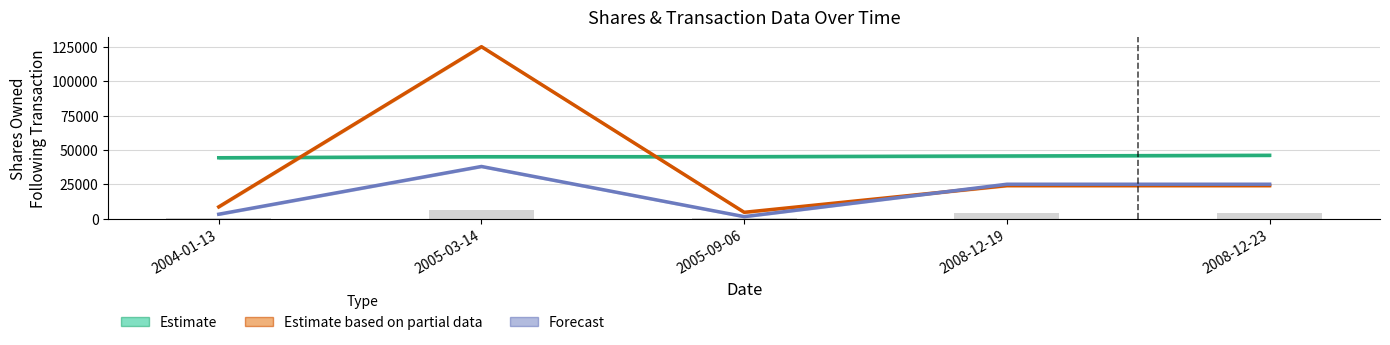

True or false: Estimate has a value of 78793 at 2005-03-14.

False